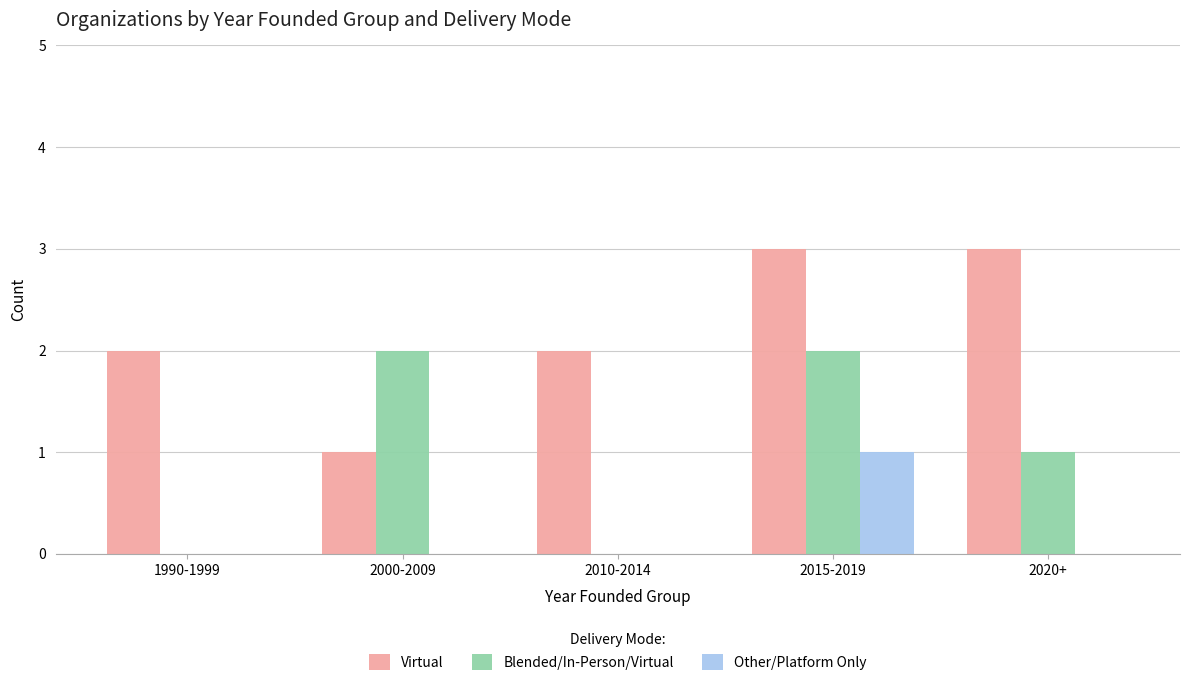

What is the greatest value displayed?

3